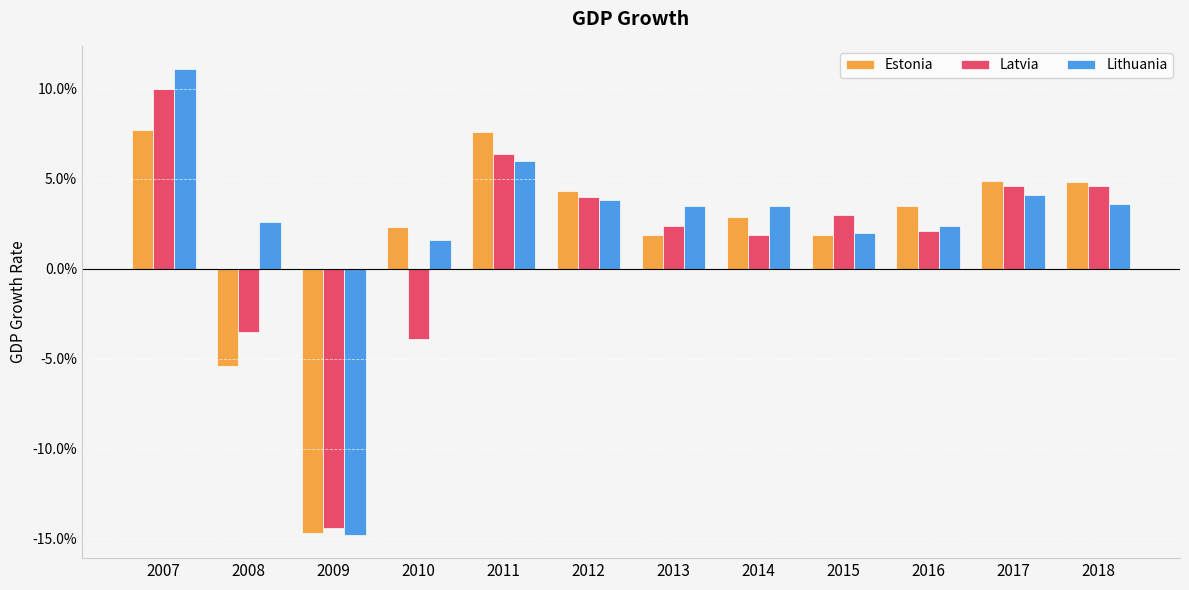

Which category has the highest value in the Lithuania series?

2007